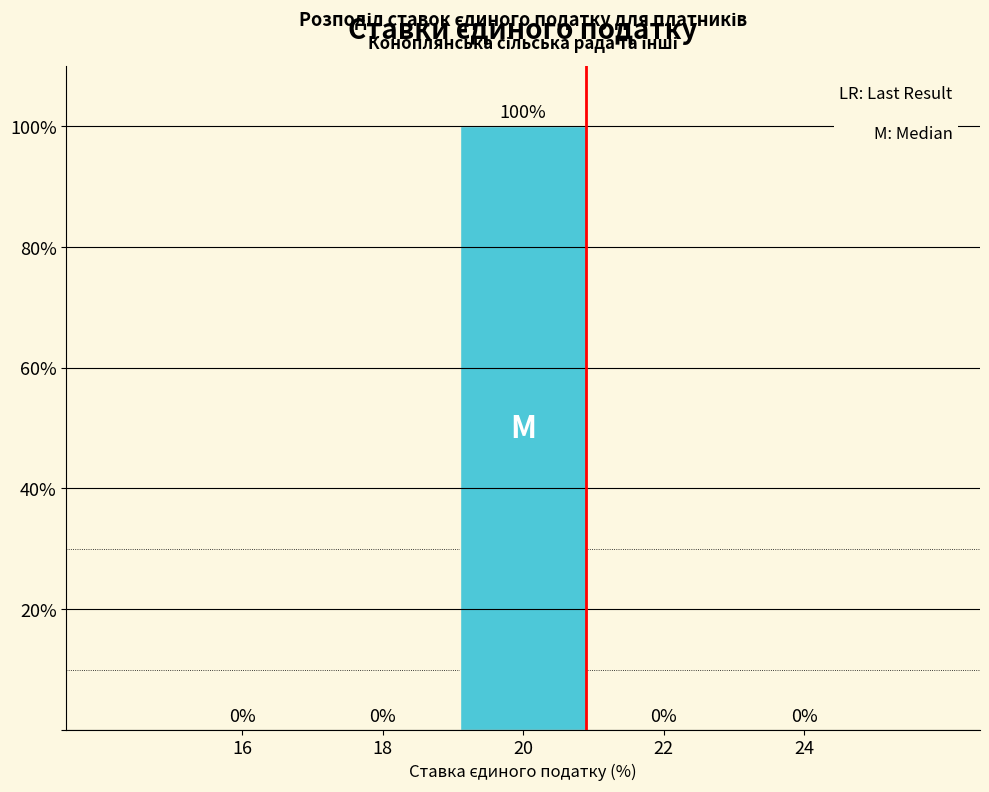

Reading left to right, transcribe all the data shown in this chart.

16=0	18=0	20=100	22=0	24=0